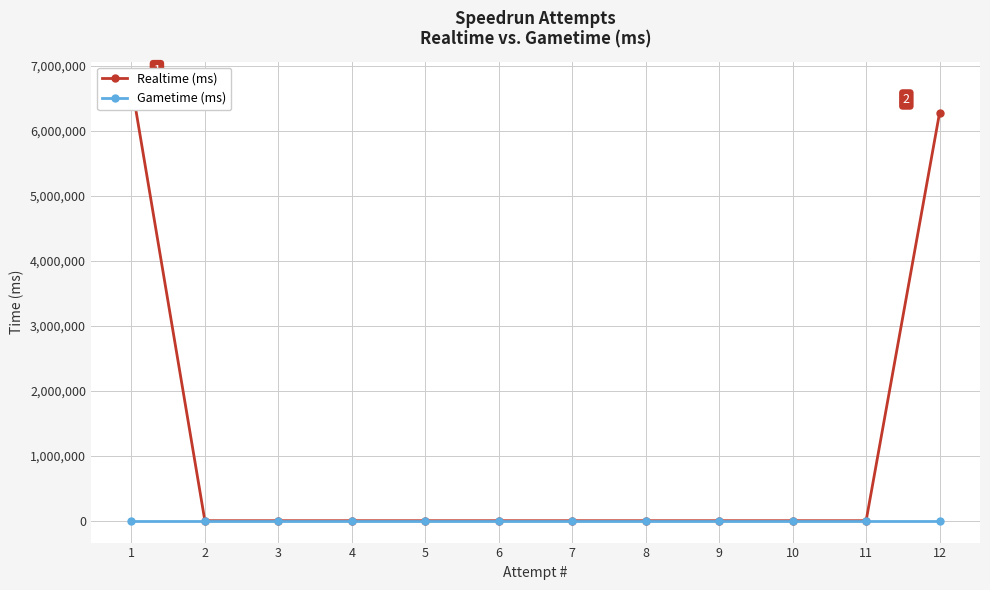

True or false: Realtime (ms) and Gametime (ms) intersect in this chart.

False